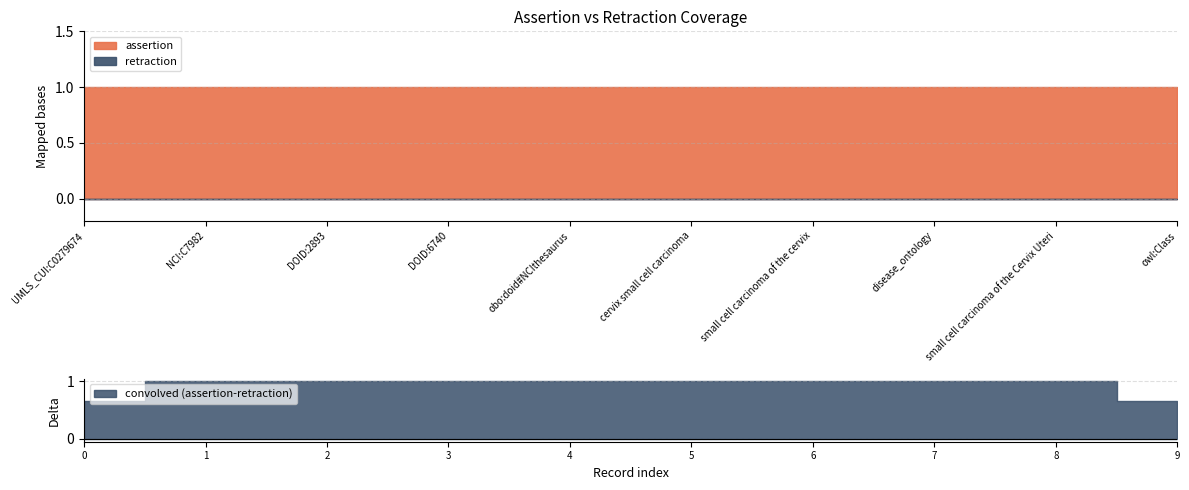

Between UMLS_CUI:C0279674 and disease_ontology, which series saw the biggest shift?

assertion